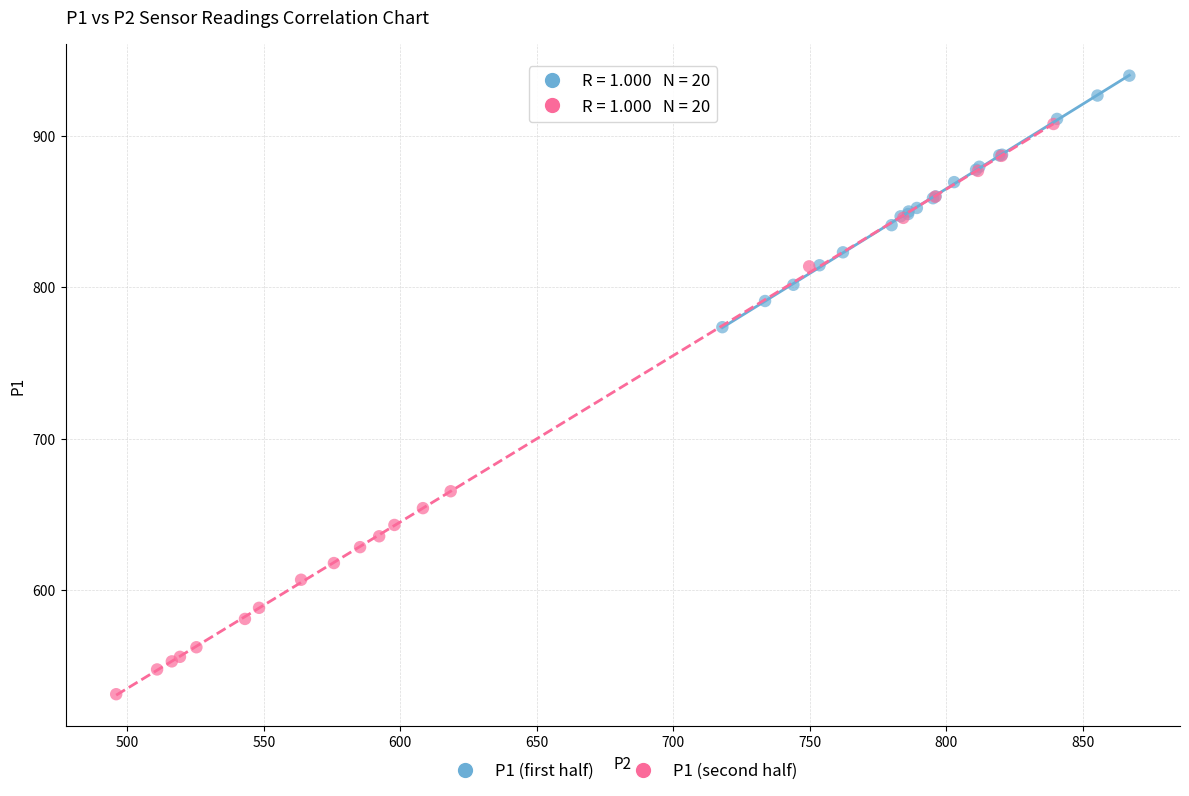

Which series contains the highest Y value?

P1 (first half)